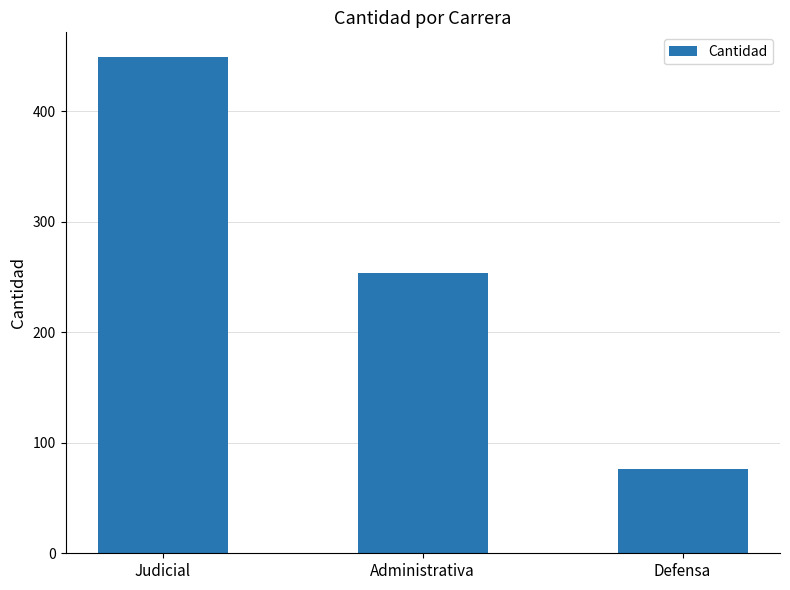

List the labels in order of value, smallest first.

Defensa, Administrativa, Judicial